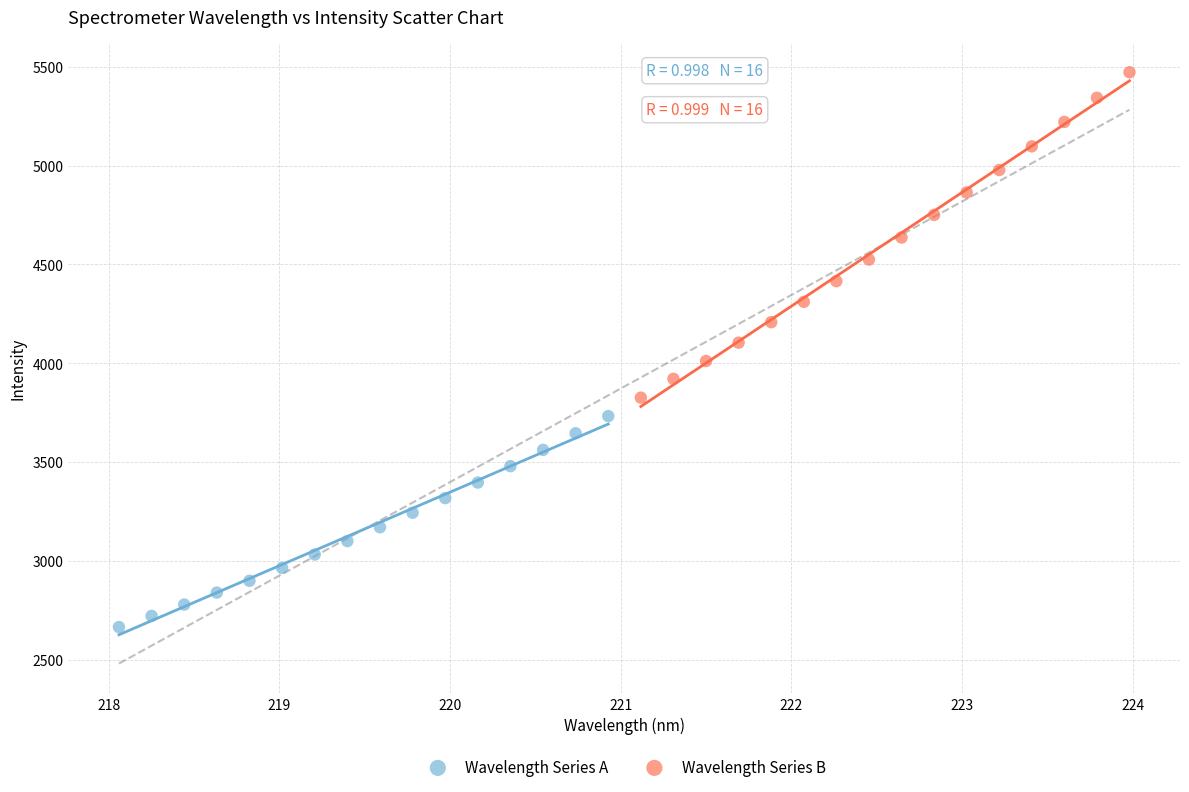

Which series reaches the minimum Y coordinate?

Wavelength Series A